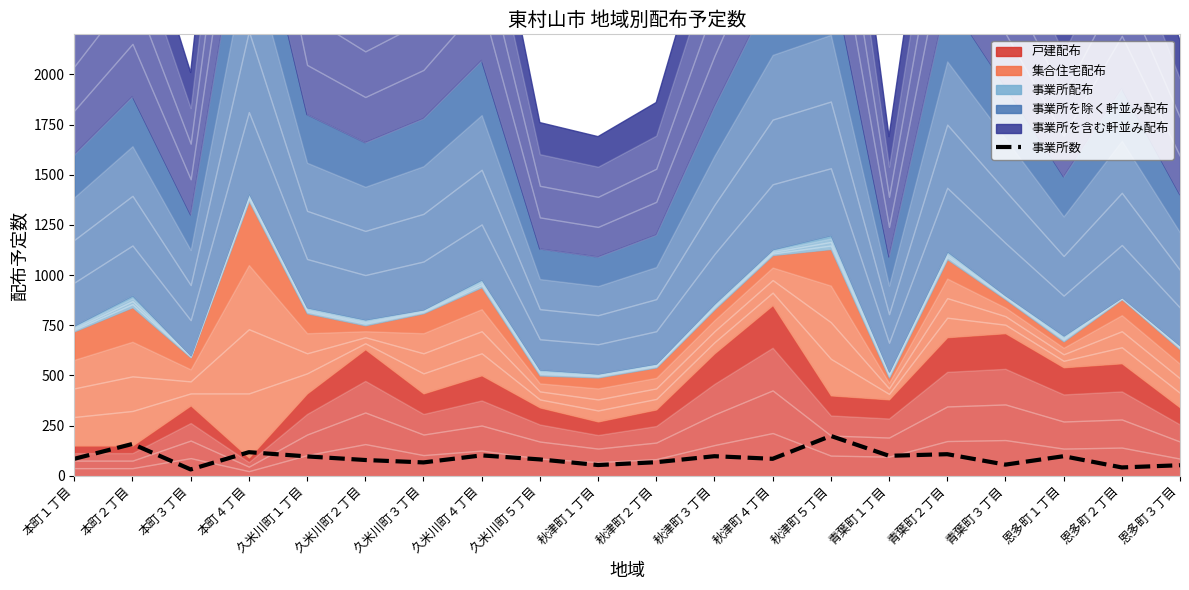

What is the ratio of the value at 恩多町２丁目 to the value at 秋津町４丁目?

0.5